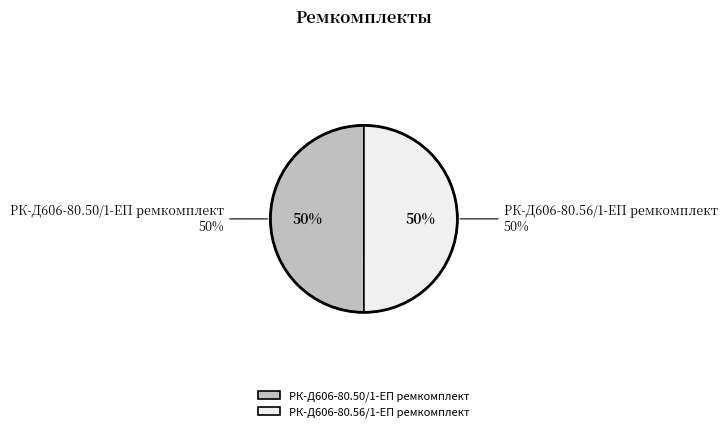

Approximately how many times larger is the value at РК-Д606-80.56/1-ЕП ремкомплект compared to РК-Д606-80.50/1-ЕП ремкомплект?

1.0